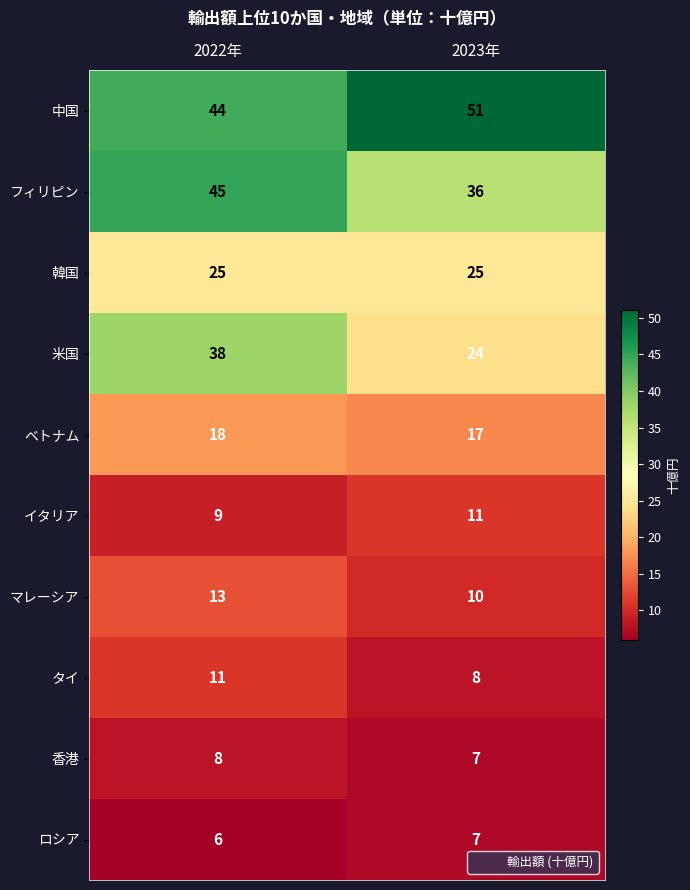

Which label corresponds to the largest value in the chart?

2023年